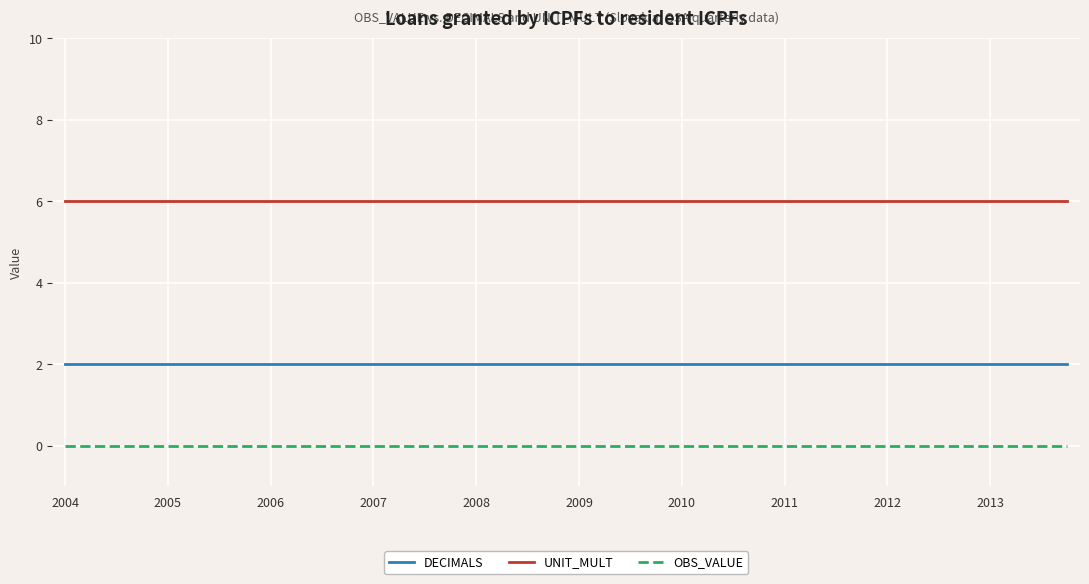

List the series in order of their peak value, highest first.

UNIT_MULT, DECIMALS, OBS_VALUE